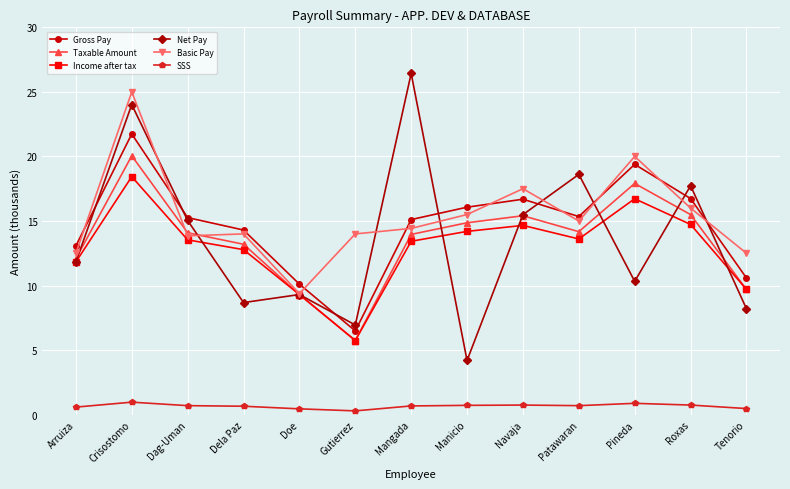

In Taxable Amount, how many points are higher than both neighbors (excluding endpoints)?

3